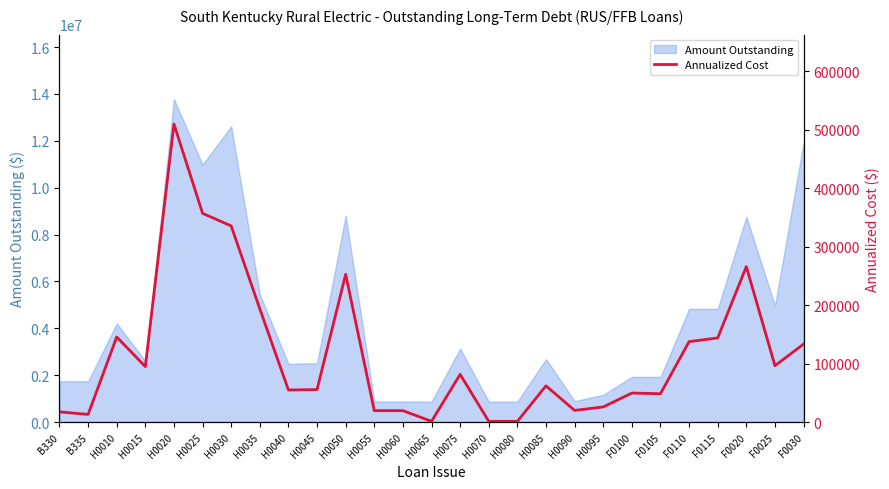

The value of Amount Outstanding at F0115 is 3337547.1. True or false?

False